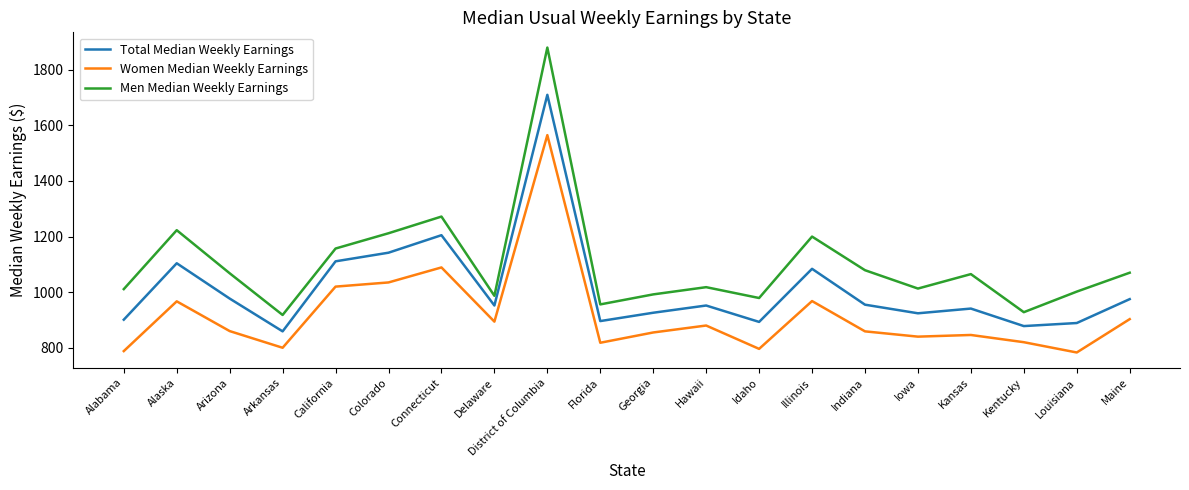

How many lines are shown in the chart?

3